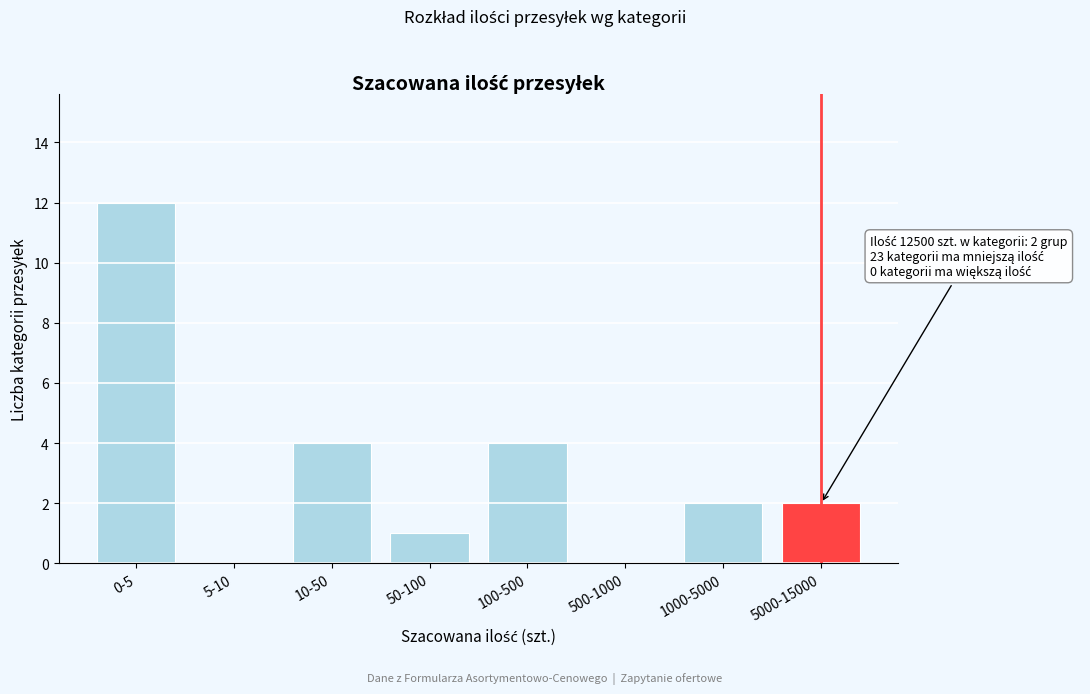

Reading right to left, list all the values displayed in this chart.

5000-15000=2	1000-5000=2	500-1000=0	100-500=4	50-100=1	10-50=4	5-10=0	0-5=12